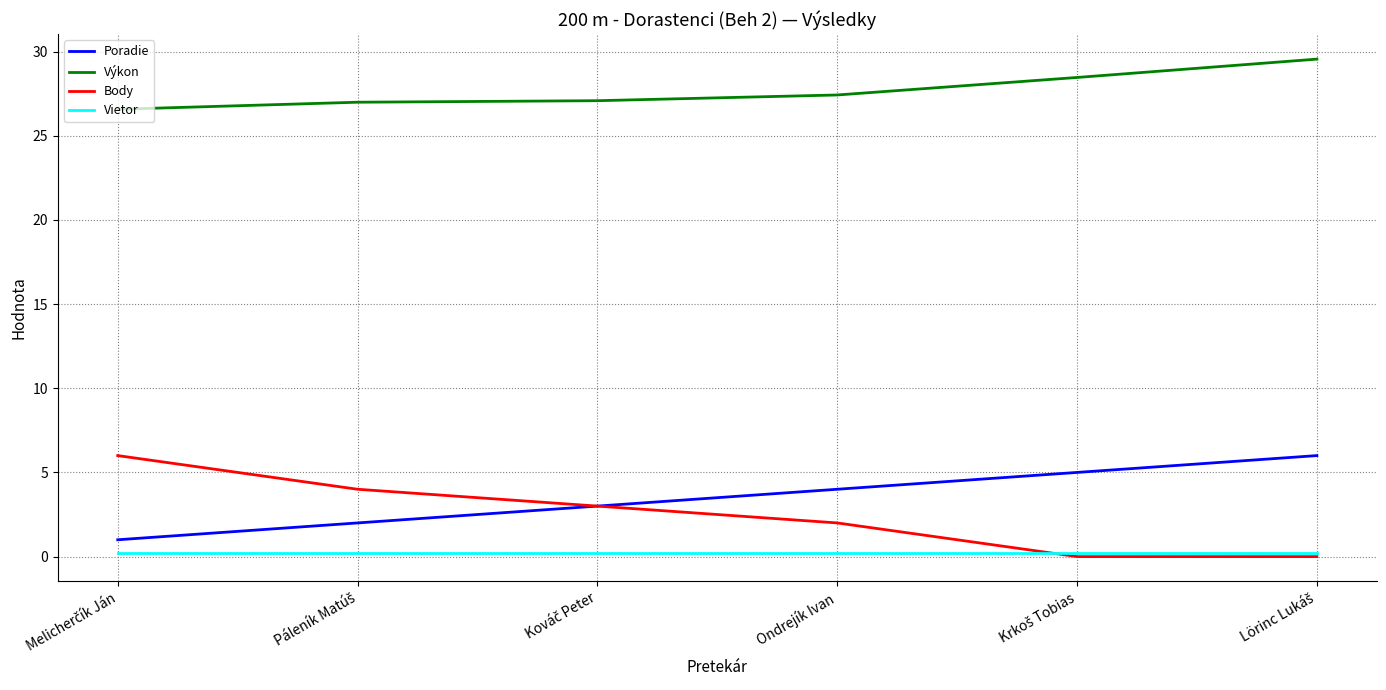

Which series has the largest total across all categories?

Výkon